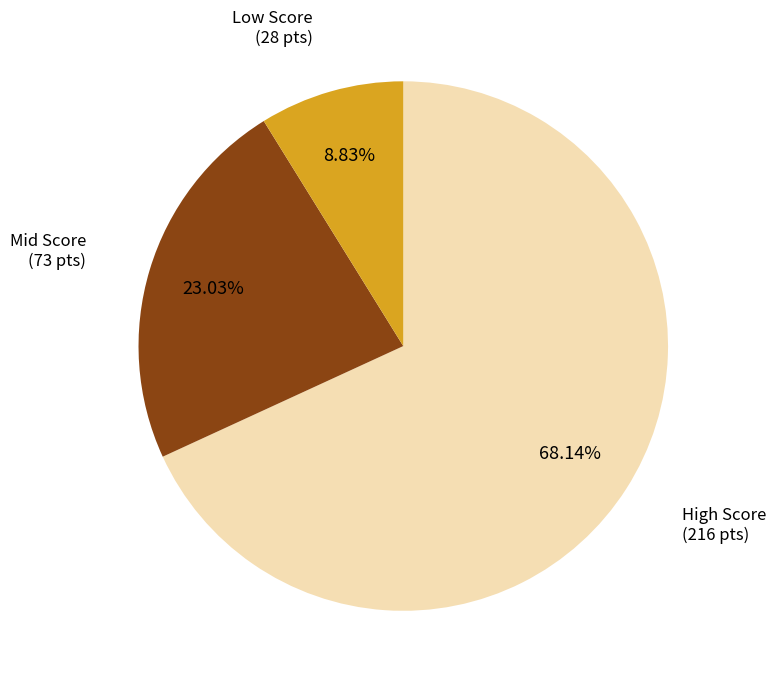

Which has a higher value, High Score or Low Score?

High Score